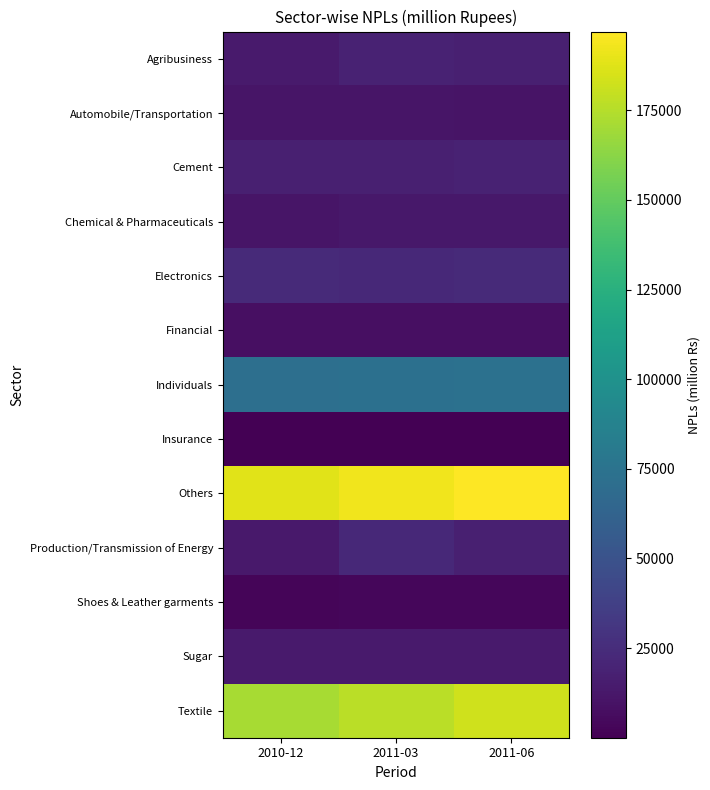

What is the greatest value displayed?

196971.0